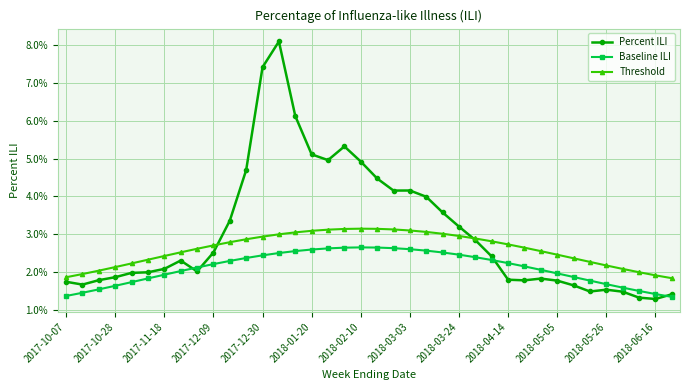

Reading left to right, transcribe all the data shown in this chart.

Percent ILI: 0.0	0.0	0.0	0.0	0.0	0.0	0.0	0.0	0.0	0.0	0.0	0.0	0.1	0.1	0.1	0.1	0.0	0.1	0.0	0.0	0.0	0.0	0.0	0.0	0.0	0.0	0.0	0.0	0.0	0.0	0.0	0.0	0.0	0.0	0.0	0.0	0.0	0.0
Baseline ILI: 0.0	0.0	0.0	0.0	0.0	0.0	0.0	0.0	0.0	0.0	0.0	0.0	0.0	0.0	0.0	0.0	0.0	0.0	0.0	0.0	0.0	0.0	0.0	0.0	0.0	0.0	0.0	0.0	0.0	0.0	0.0	0.0	0.0	0.0	0.0	0.0	0.0	0.0
Threshold: 0.0	0.0	0.0	0.0	0.0	0.0	0.0	0.0	0.0	0.0	0.0	0.0	0.0	0.0	0.0	0.0	0.0	0.0	0.0	0.0	0.0	0.0	0.0	0.0	0.0	0.0	0.0	0.0	0.0	0.0	0.0	0.0	0.0	0.0	0.0	0.0	0.0	0.0